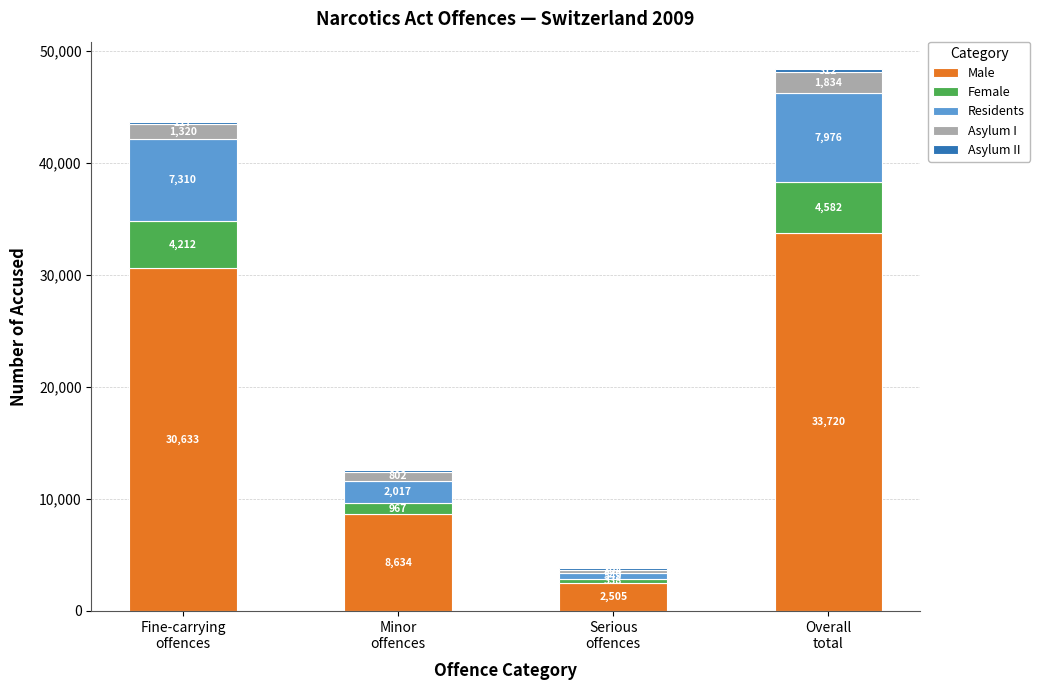

What is the highest value of the Male series?

33720